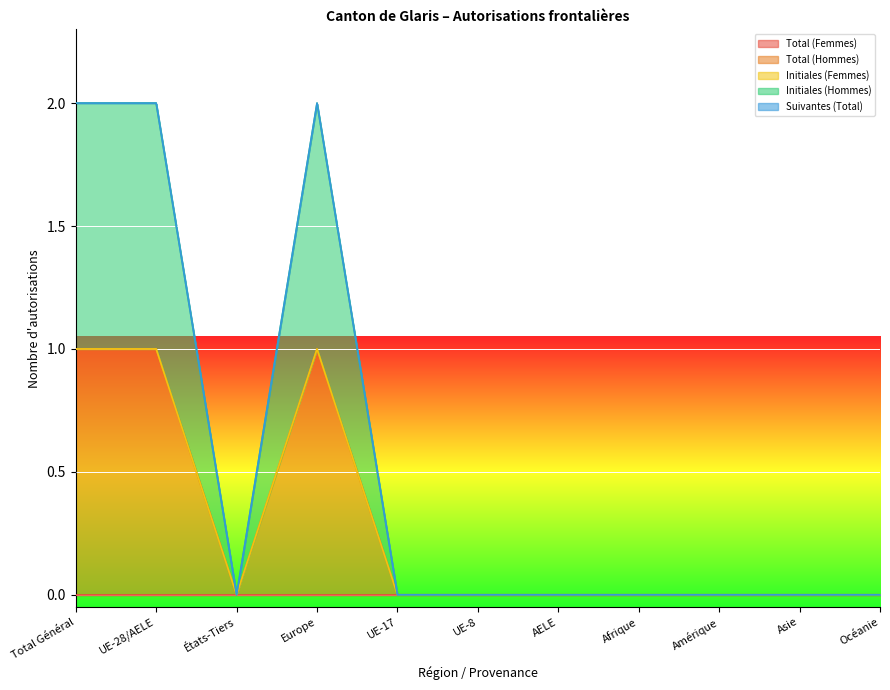

What is the label of the 5th point from the left?

UE-17